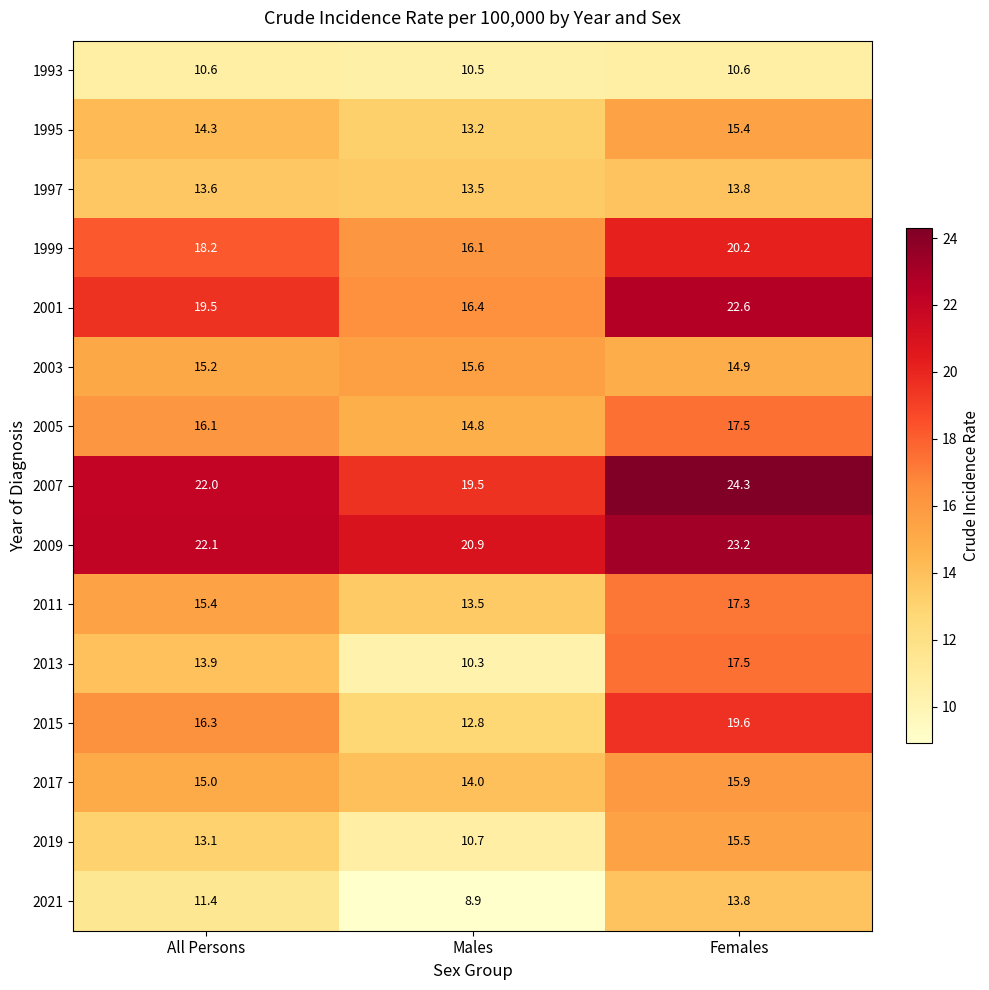

Where does the 2011 series first go above 15?

All Persons